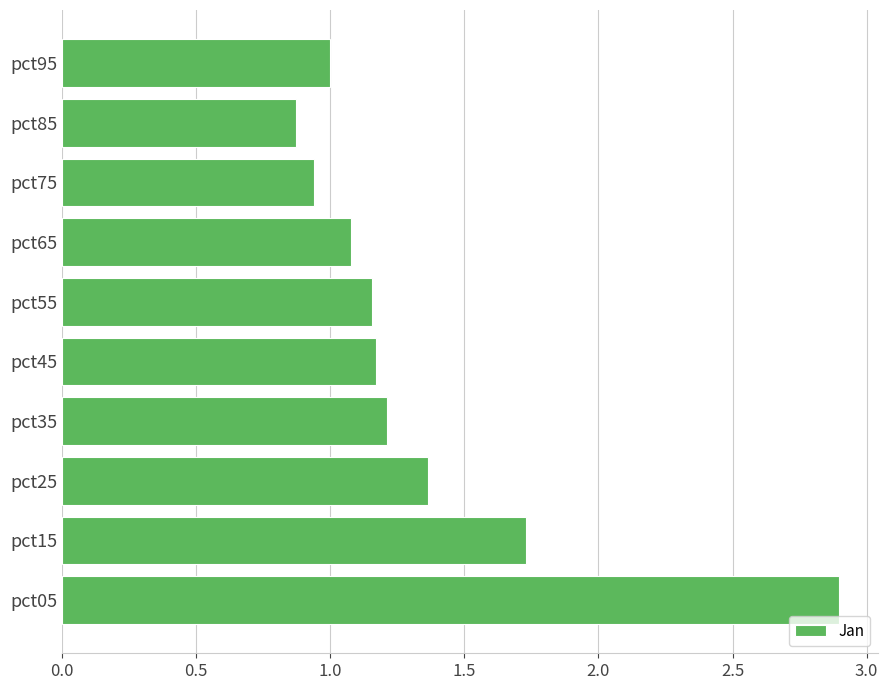

Is it true that the value at pct05 is 2.9?

True